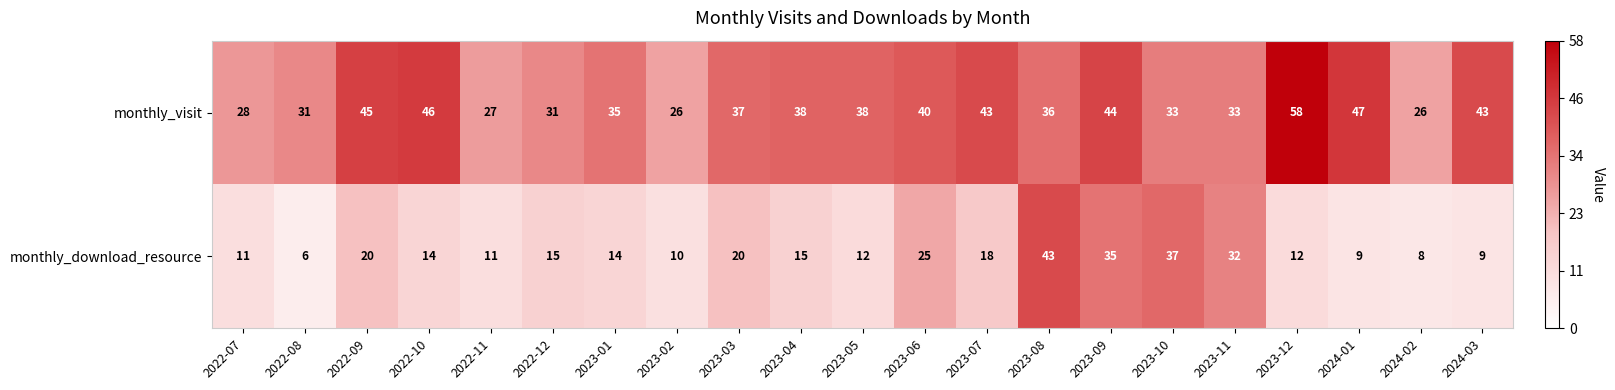

What is the difference between the highest and lowest values at 2023-09?

9